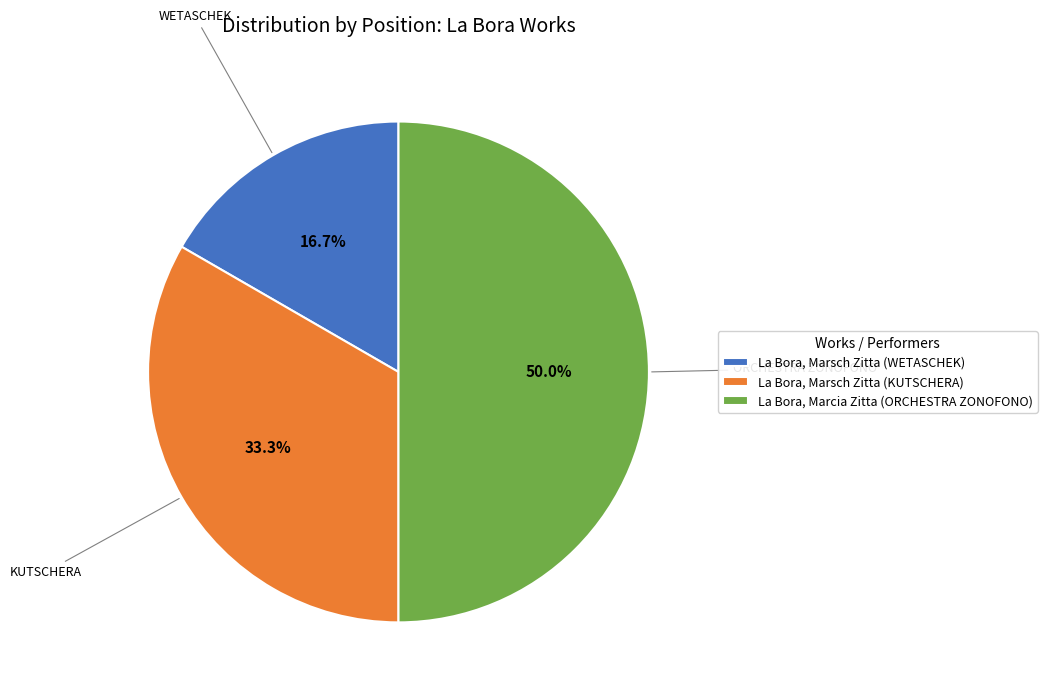

What is the total percentage of La Bora, Marsch Zitta (KUTSCHERA) and La Bora, Marsch Zitta (WETASCHEK)?

50.0%